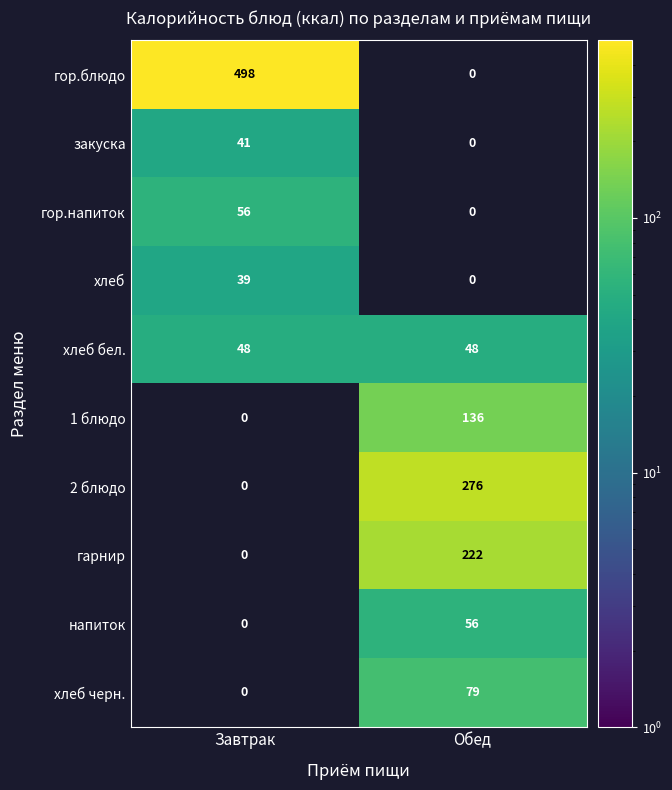

What is the maximum value shown in the chart?

498